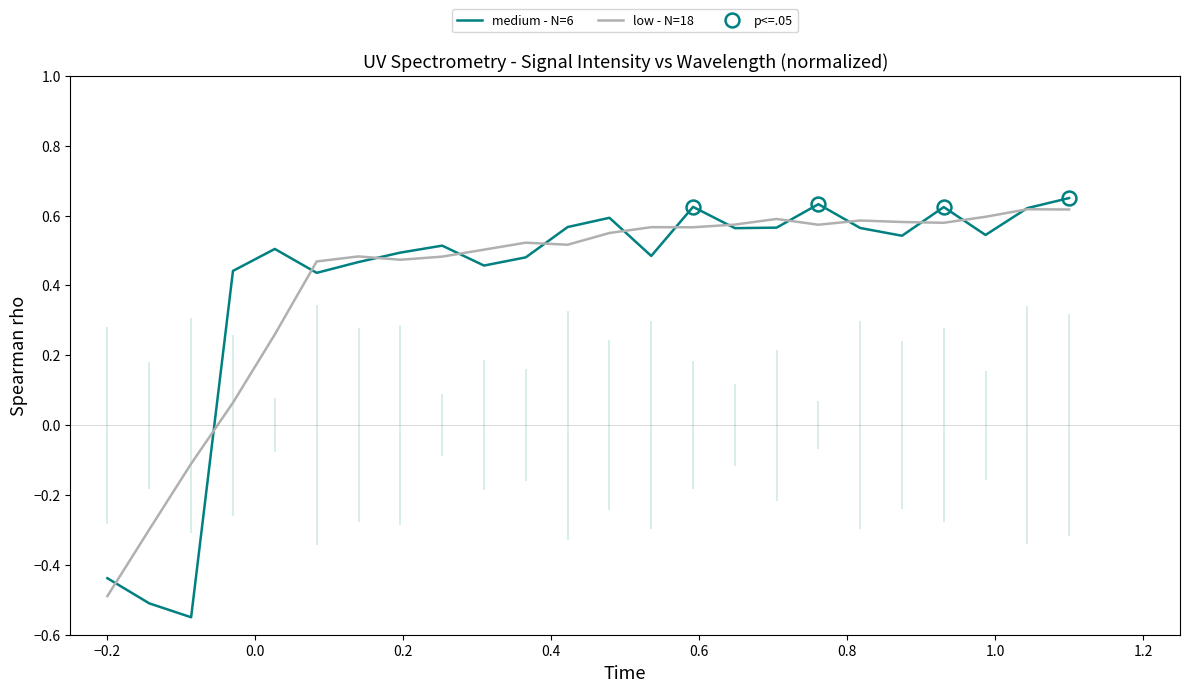

What is the minimum value for low - N=18?

-0.5